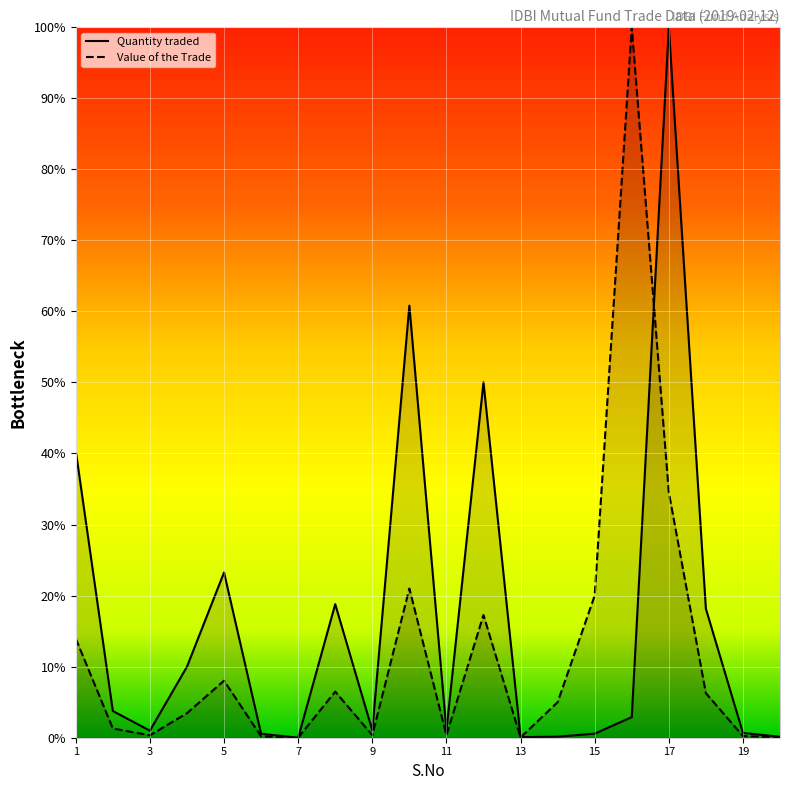

Is it true that Value of the Trade equals 13.9 at 1?

True